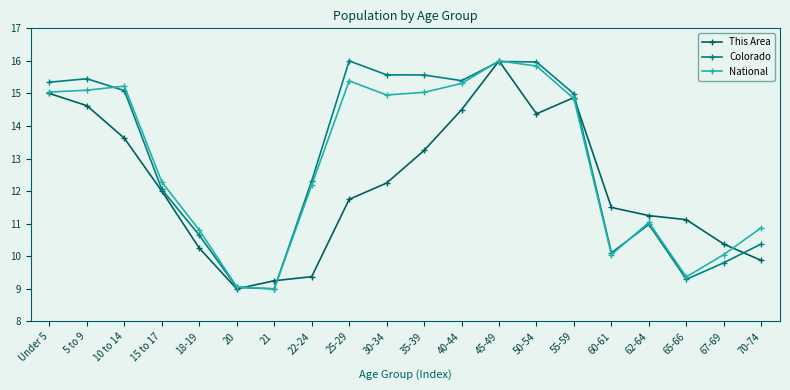

True or false: This Area has more than 2 points higher than both neighbors.

False